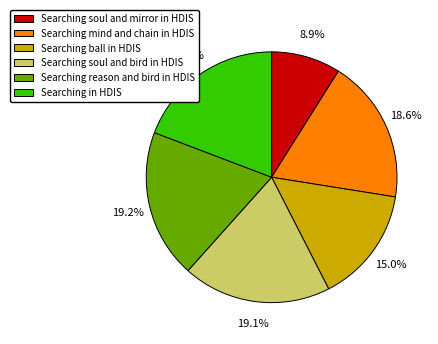

Combined, what portion of the pie is Searching mind and chain in HDIS and Searching soul and mirror in HDIS?

27.5%